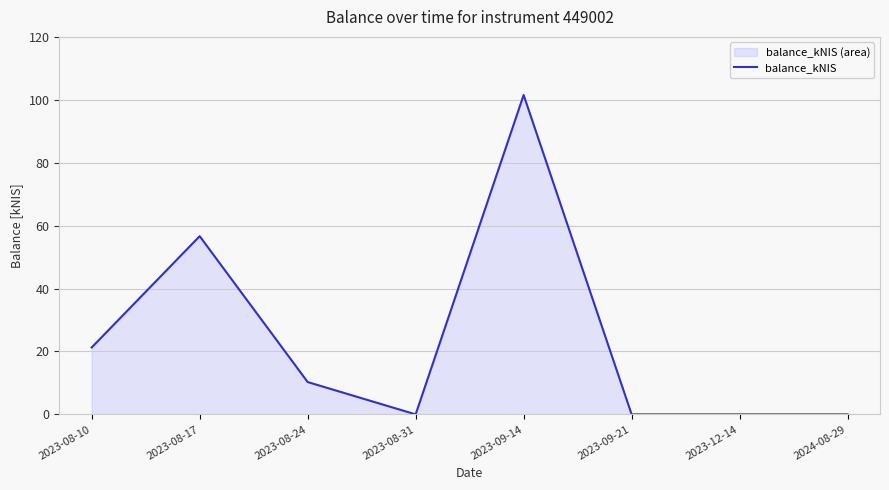

What is the label of the 5th point from the right?

2023-08-31